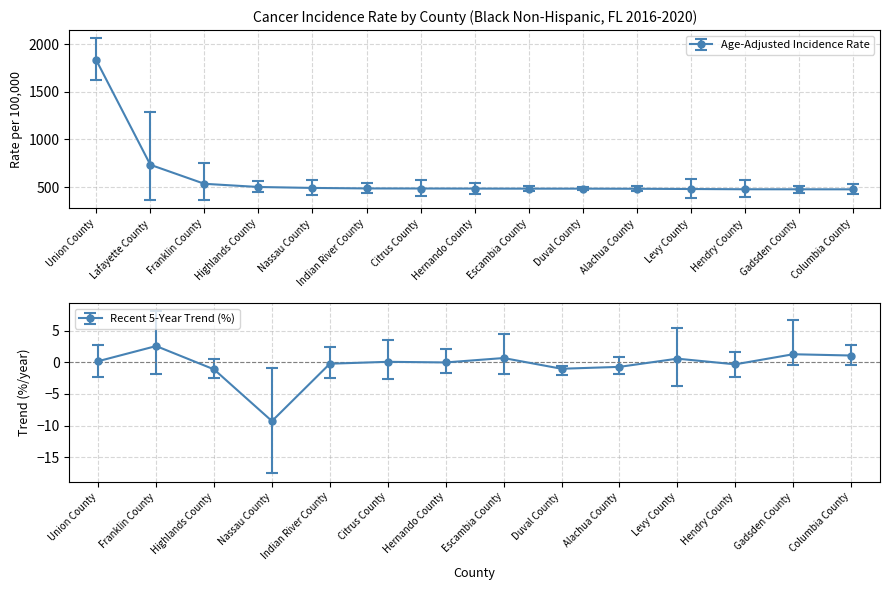

What is the value of the lower_ci point at the 14th from the left?

441.1